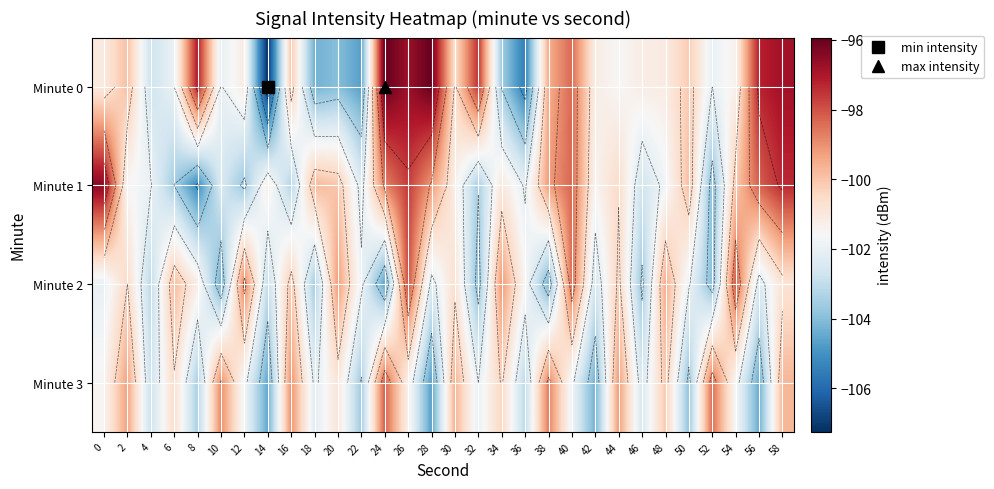

At how many categories does at least one series exceed -101?

24